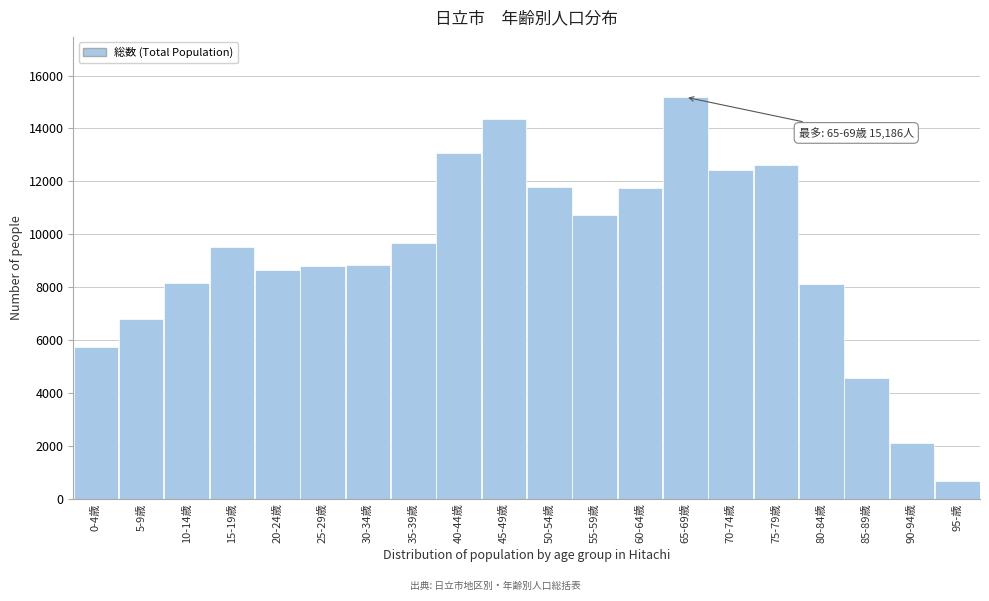

What is the minimum value shown in the chart?

681